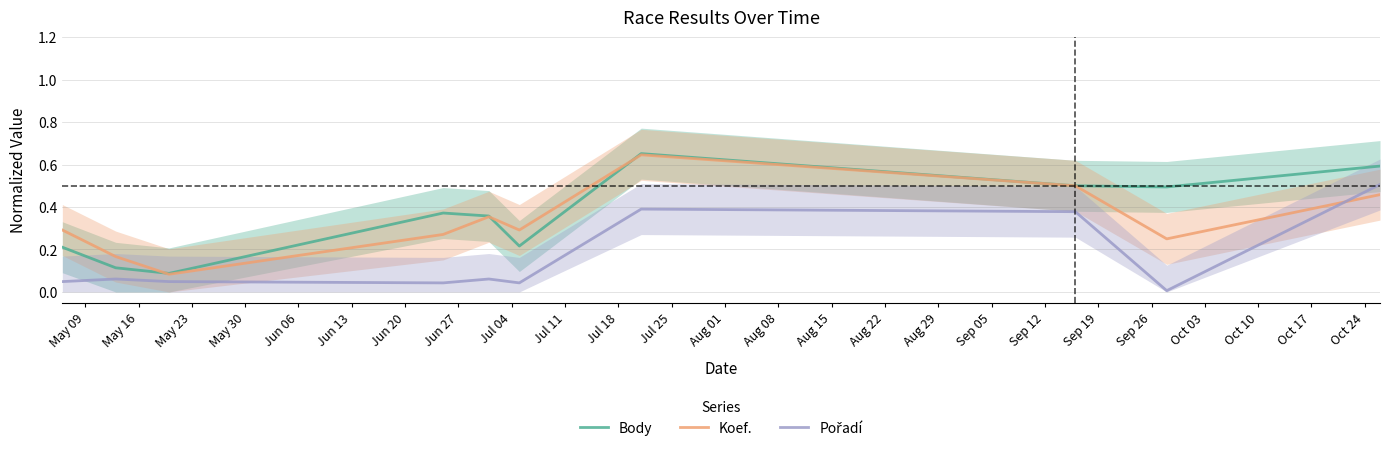

What is the spread (max minus min) of values at Jun 13?

0.2